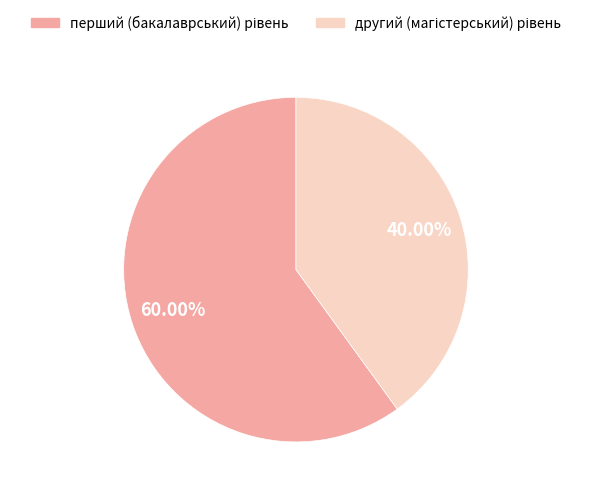

Is there any slice that represents more than half of the pie?

Yes